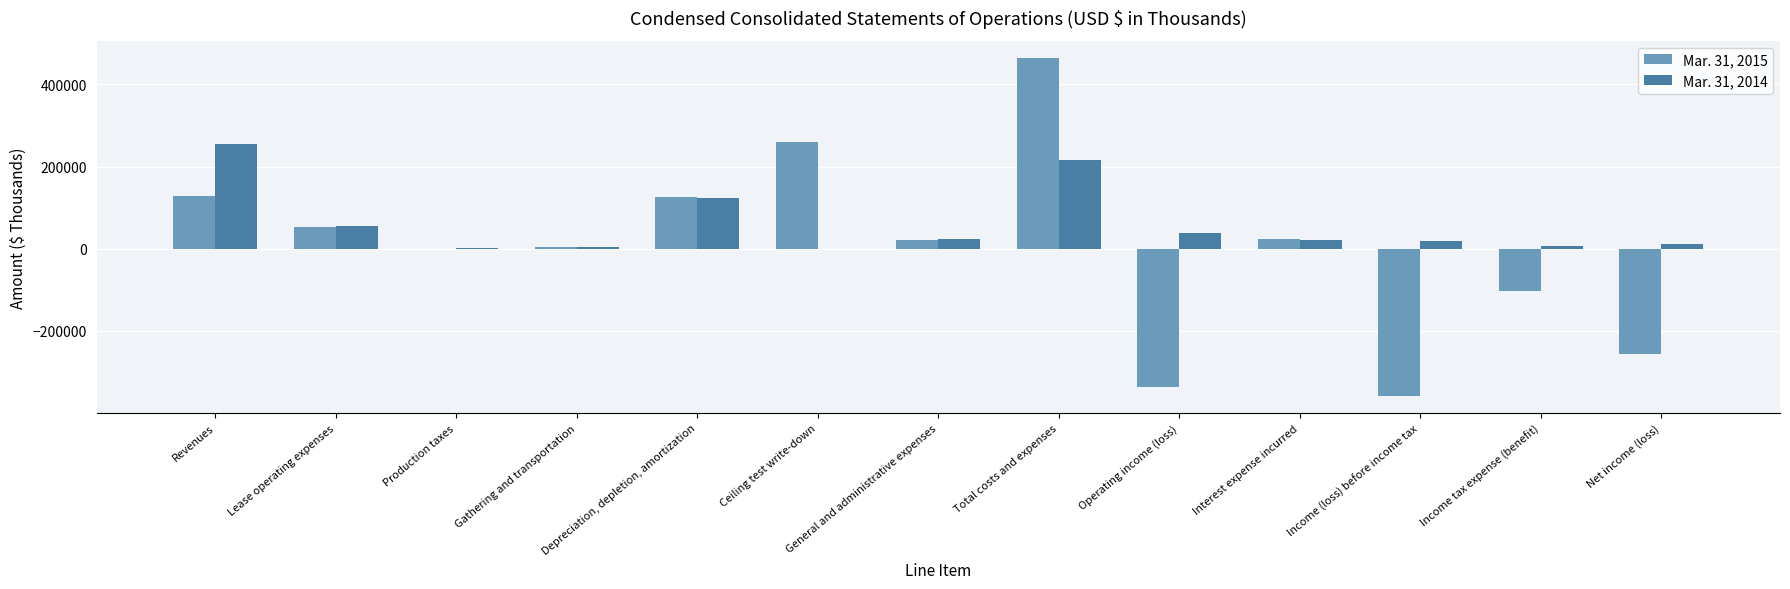

The Mar. 31, 2014 series shows 368616 at Revenues. True or false?

False